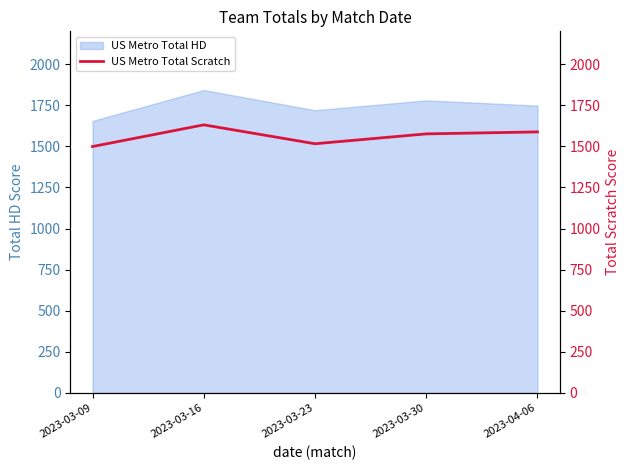

At which label does US Metro Total HD reach its peak?

2023-03-16